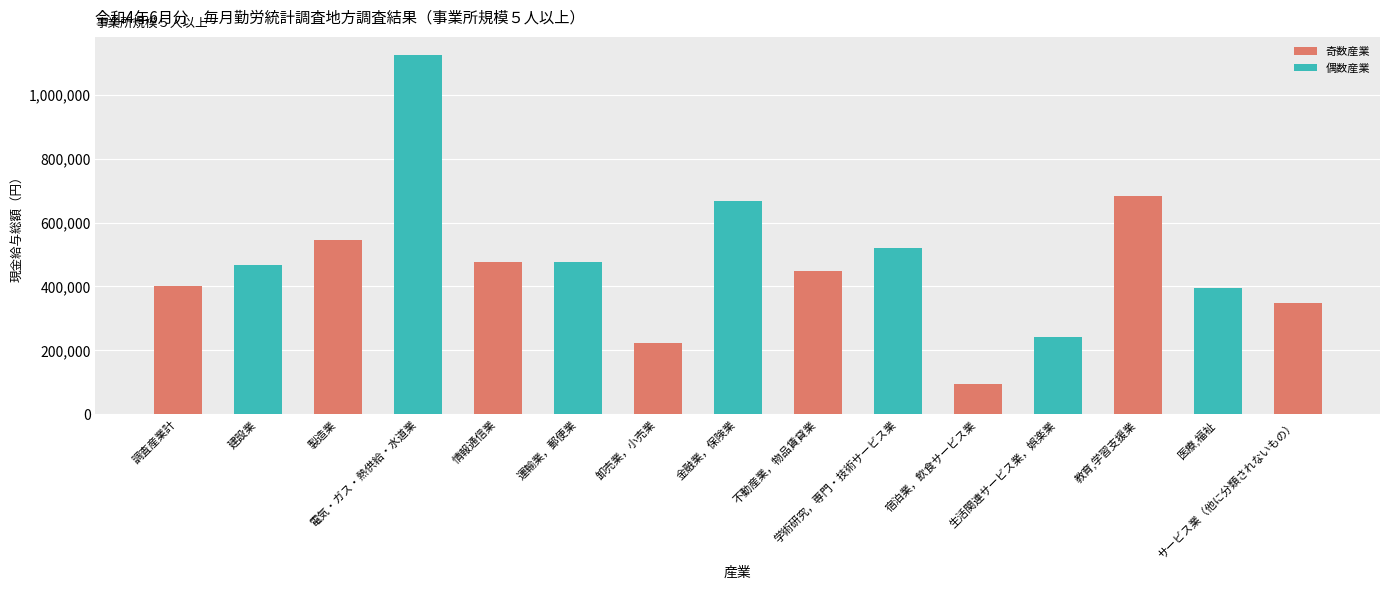

Count the number of categories in the chart.

15